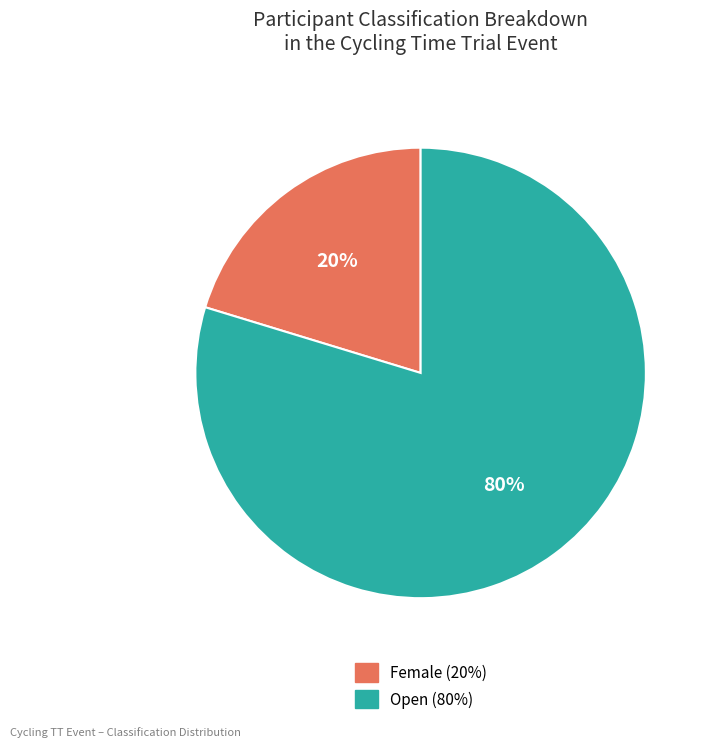

How many segments does this pie chart have?

2